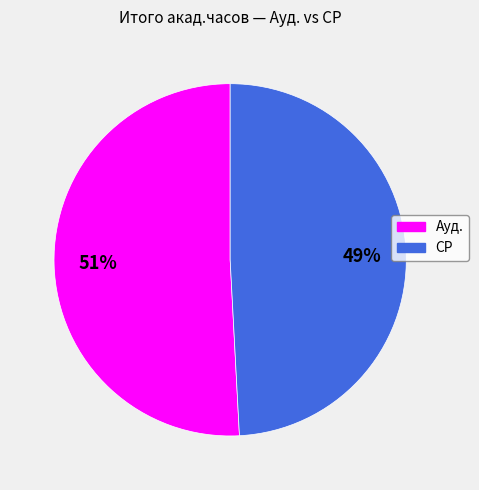

Is it true that СР is 44% of the pie?

False